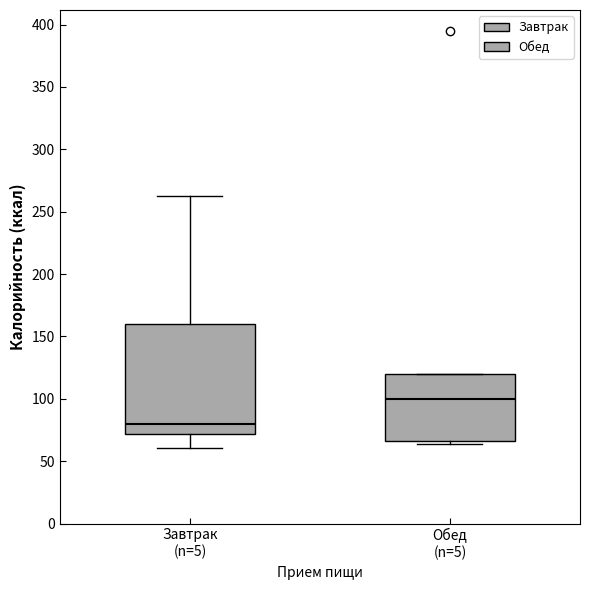

Where does the upper whisker of the box for Завтрак (n=5) end on the y-axis? The values are not printed on the chart, so give them approximately, as read against the axis.

265